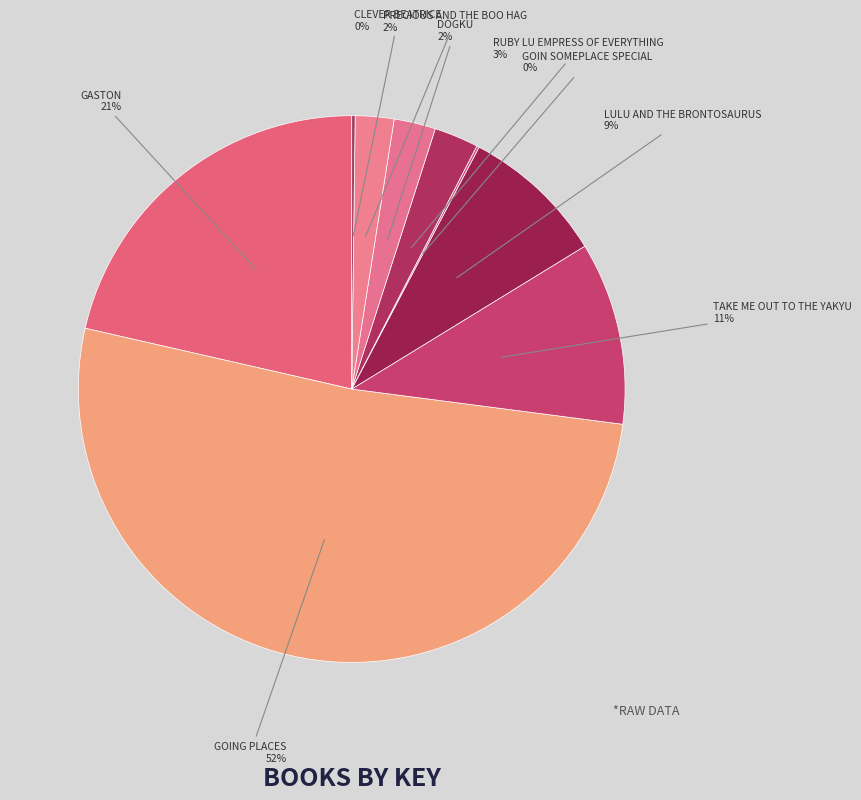

How many segments does this pie chart have?

9